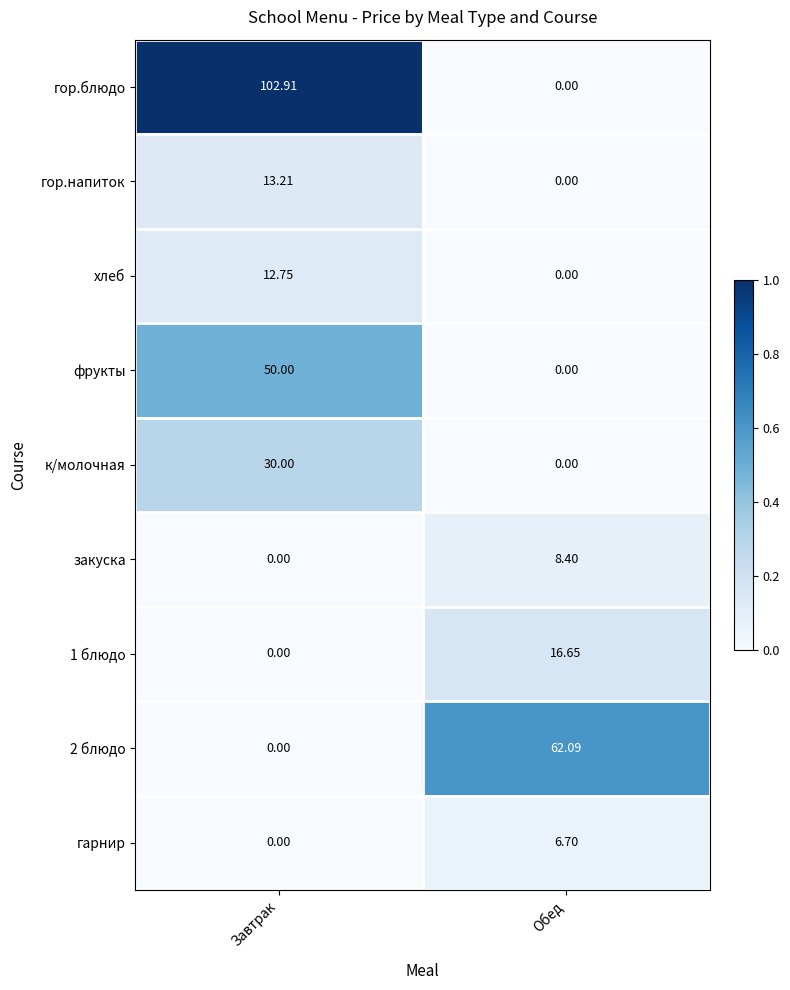

How many distinct data groups are displayed?

9